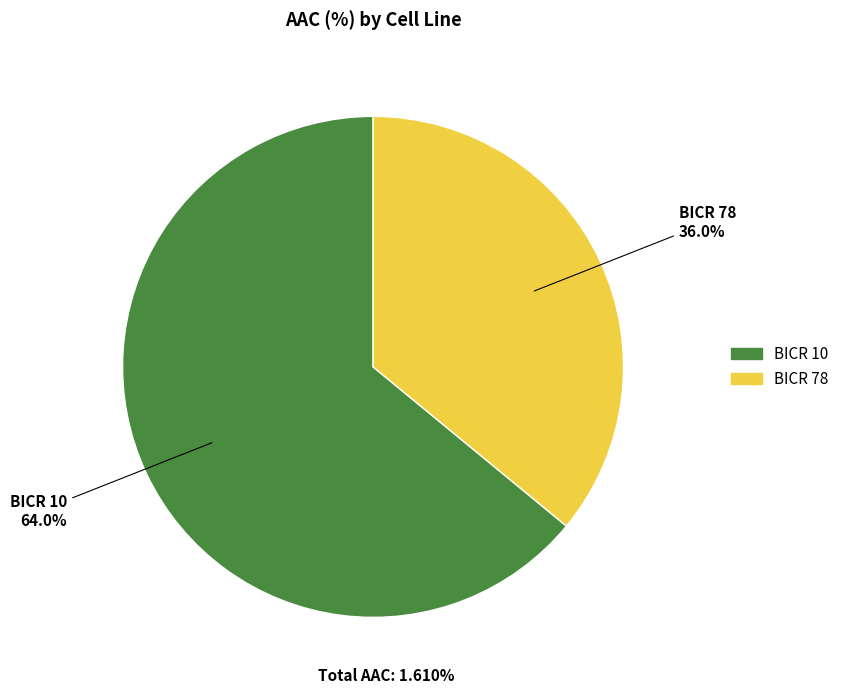

The BICR 78 slice represents 36% of the pie. True or false?

True